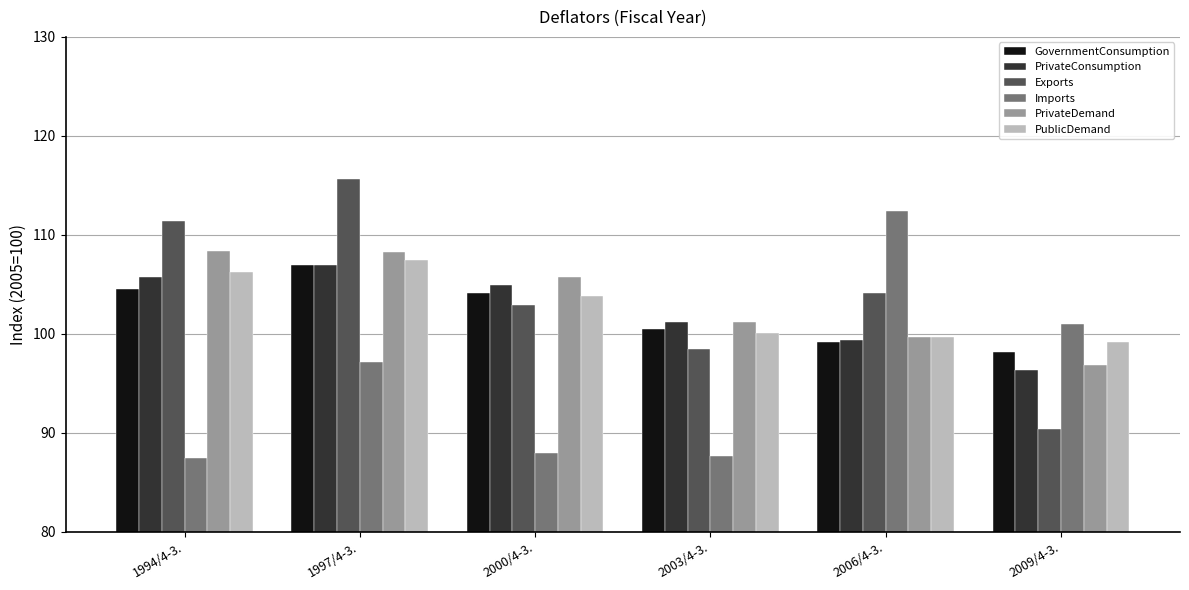

How many groups of bars are there?

6